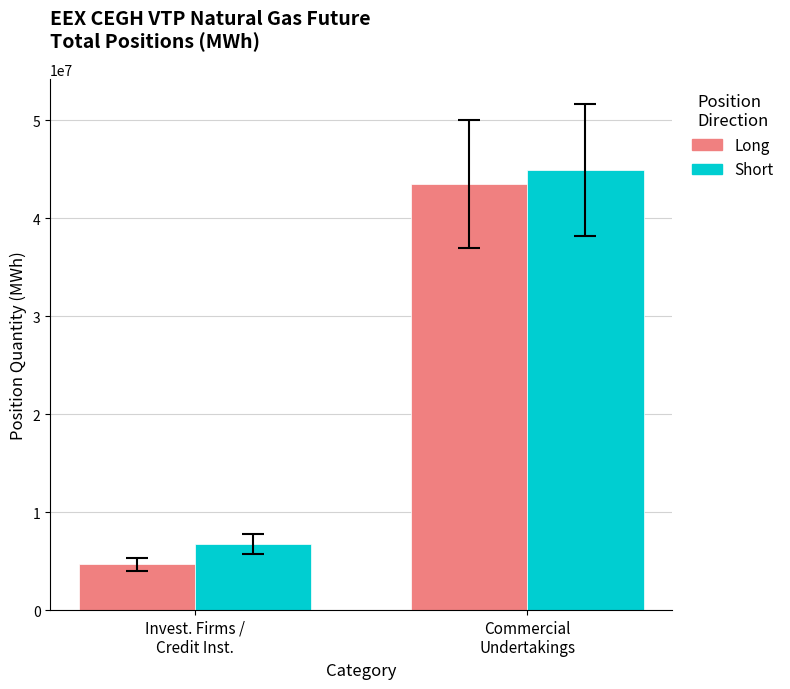

At how many categories does at least one series exceed 15212510?

1